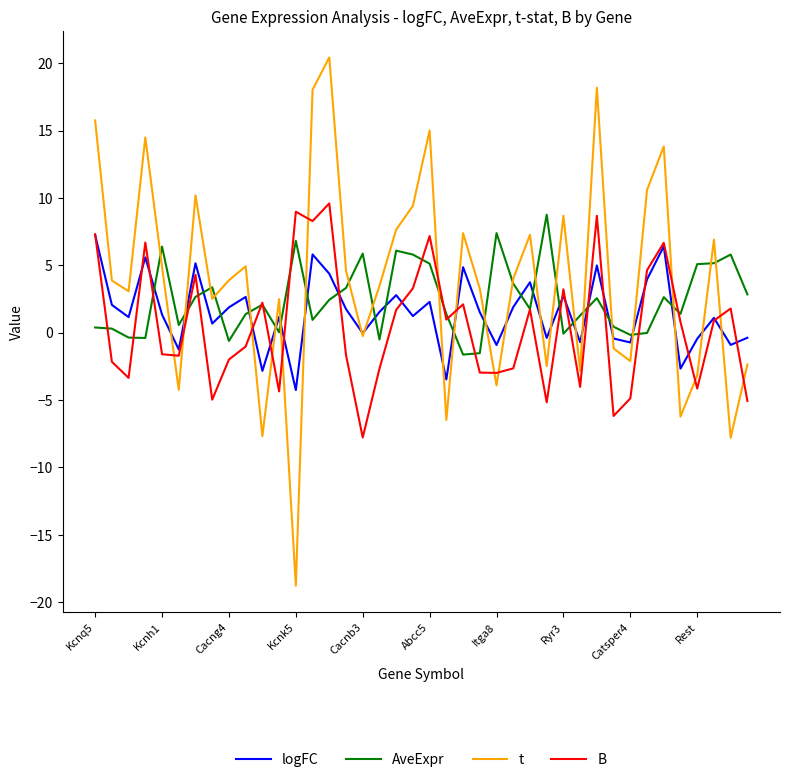

True or false: t has more than 2 interior local peaks.

True